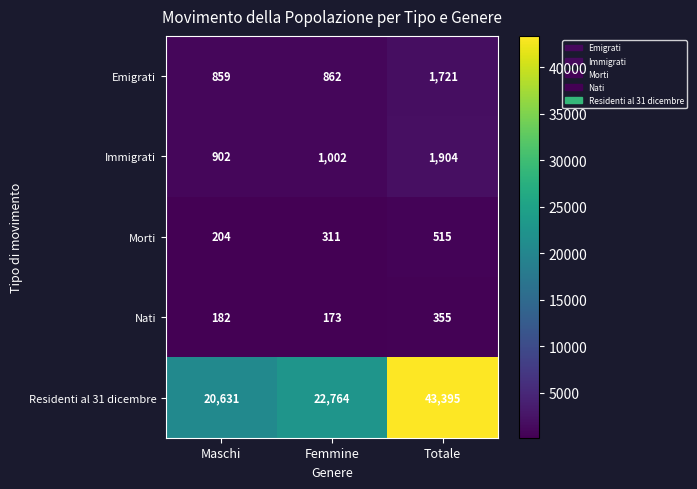

Which category has the lowest value across all series?

Femmine